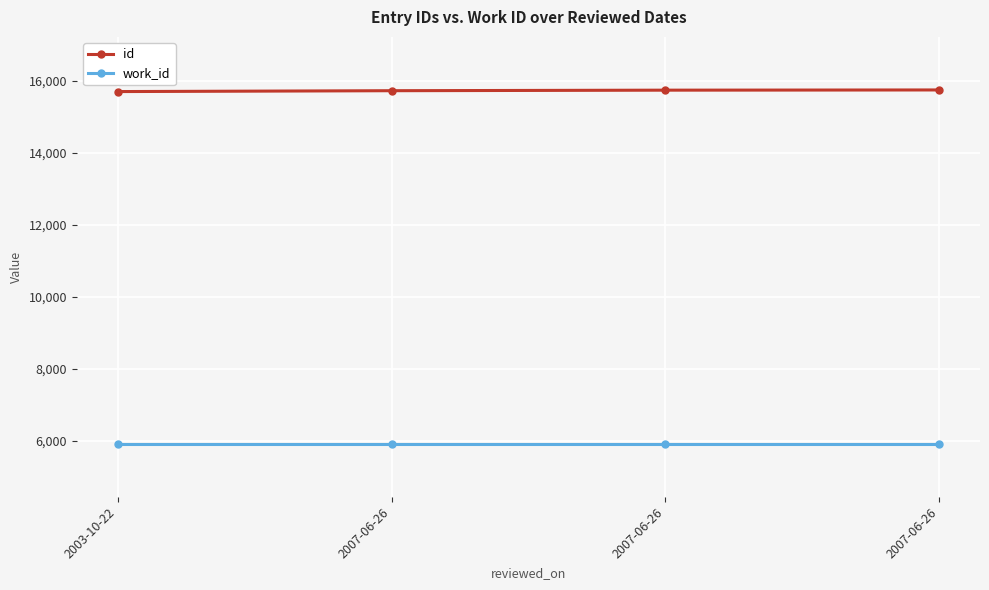

Where is work_id nearest to the value 5925?

2003-10-22